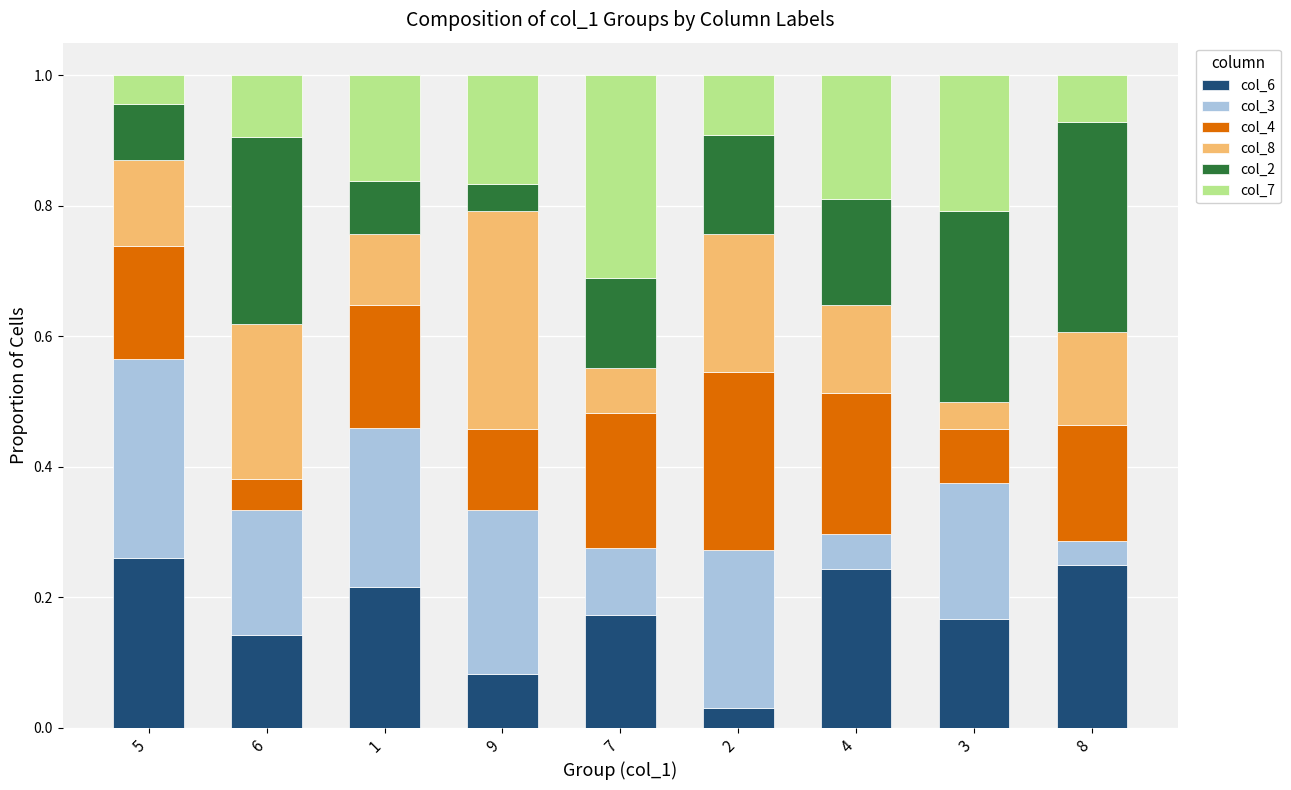

Does the chart contain stacked bars?

Yes